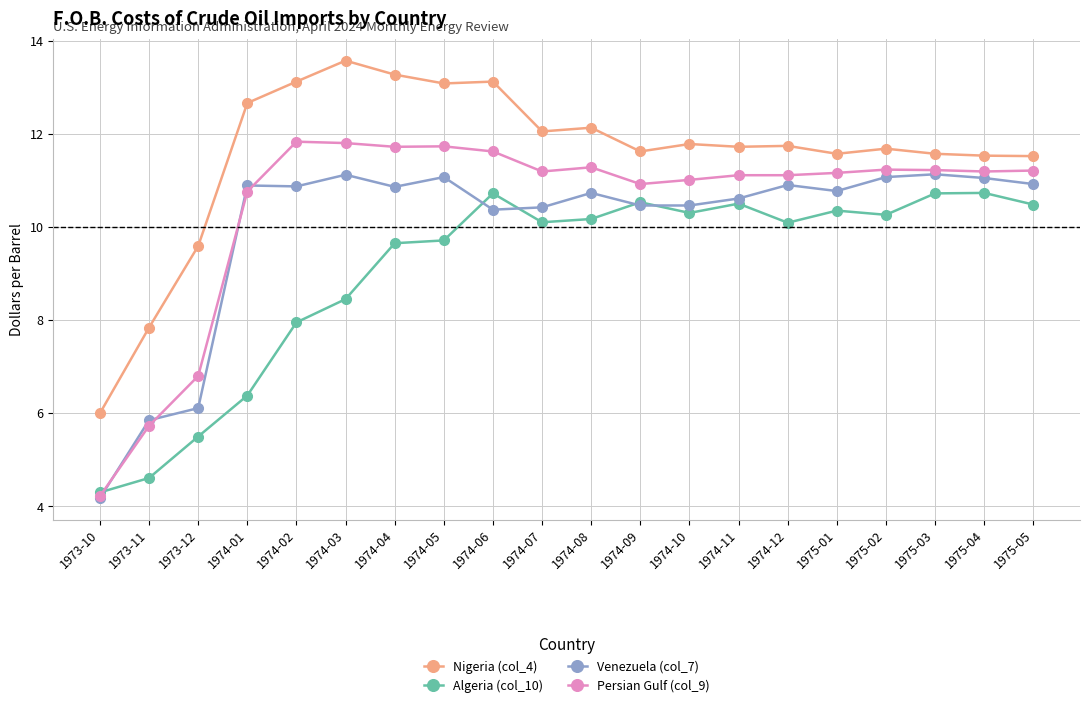

Which series has the largest range (max minus min)?

Persian Gulf (col_9)